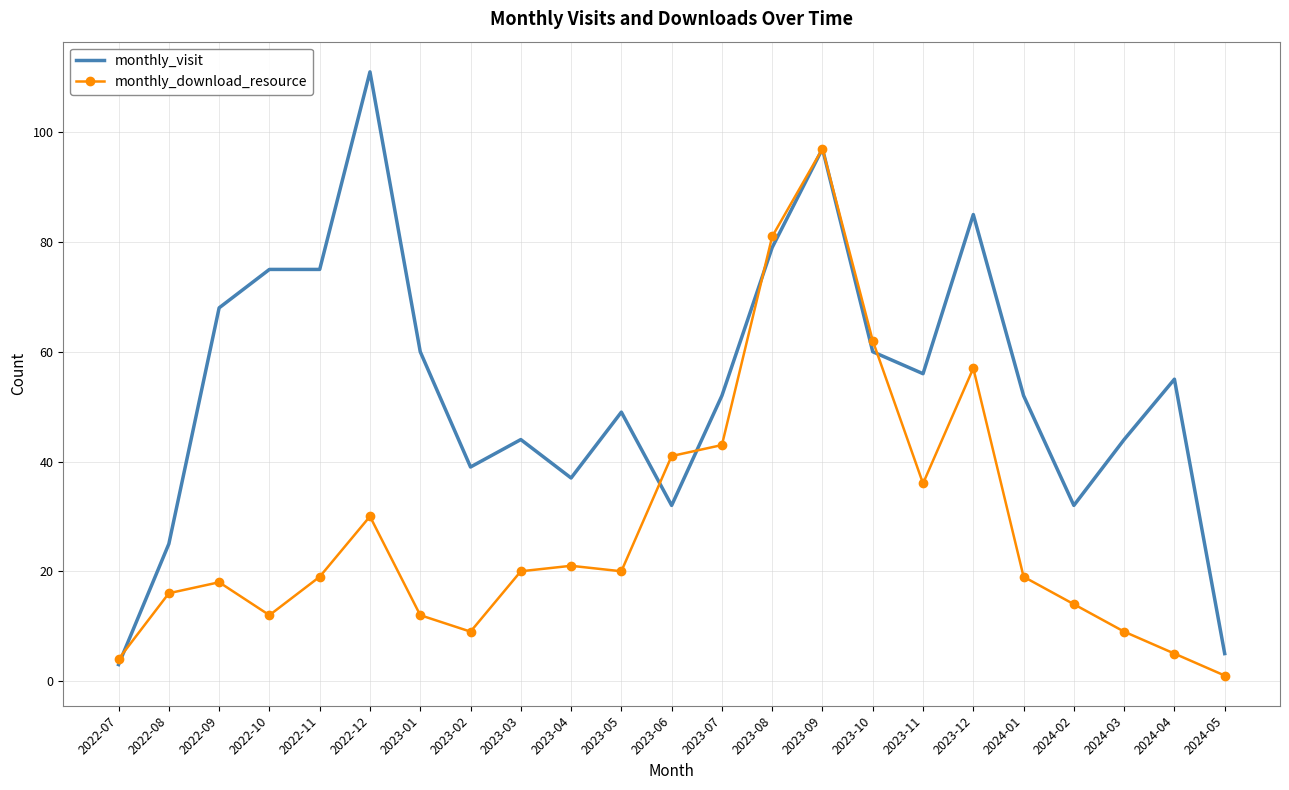

Between which two adjacent categories do monthly_download_resource and monthly_visit first intersect?

2022-07 and 2022-08